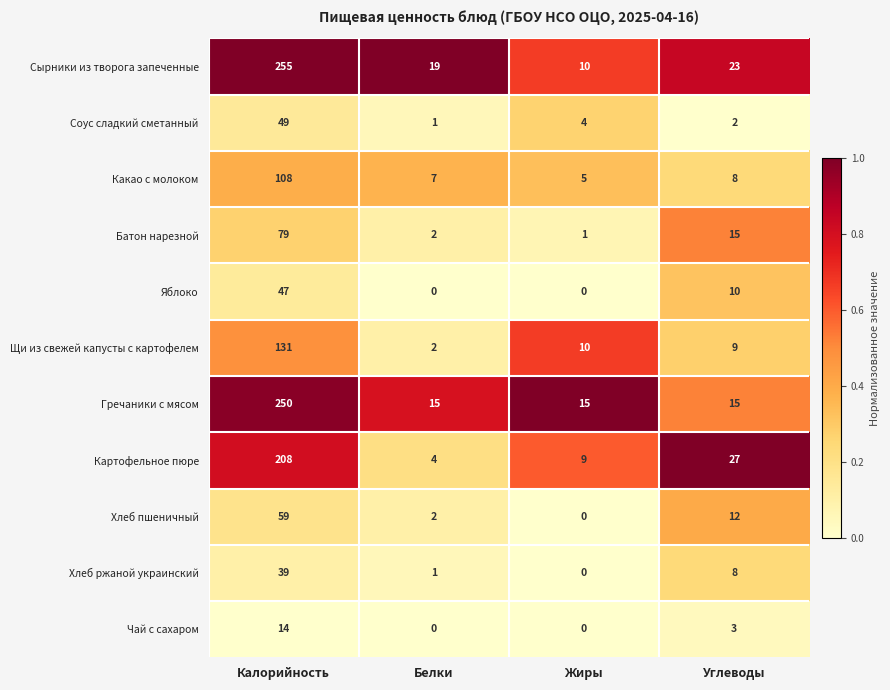

Count the number of categories in the chart.

4